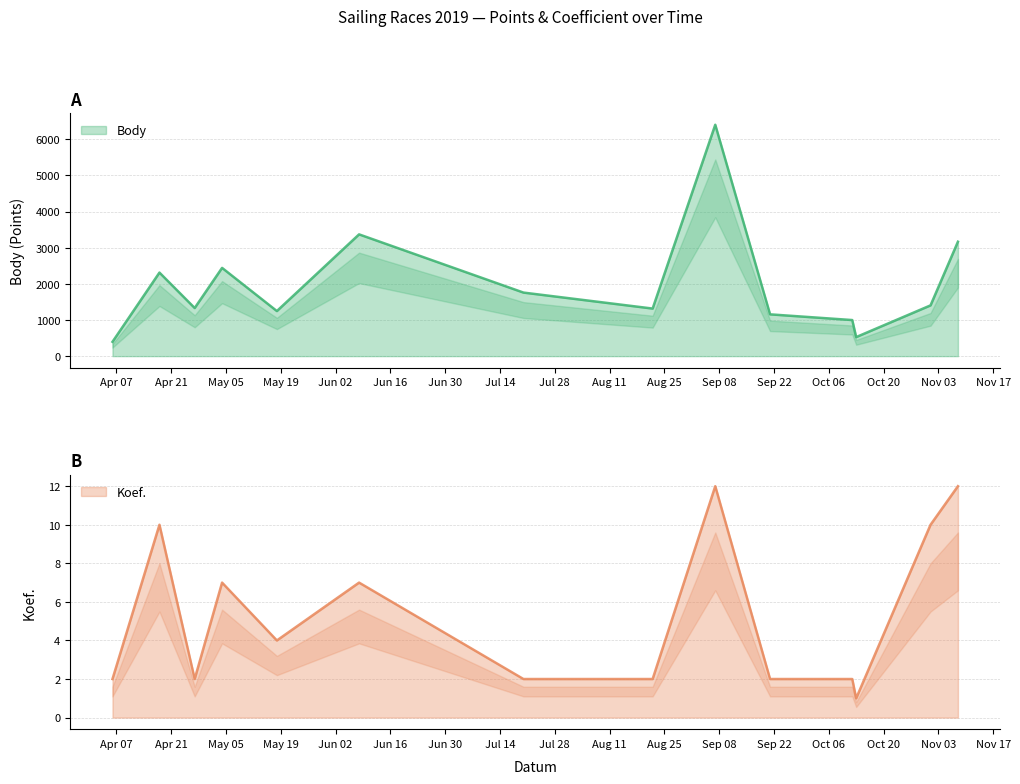

The Body series shows 1316 at 2019-08-22. True or false?

True